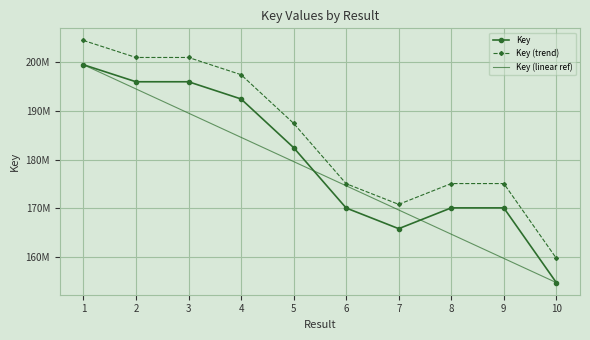

What is the approximate value of Key at 1?

199398787.0